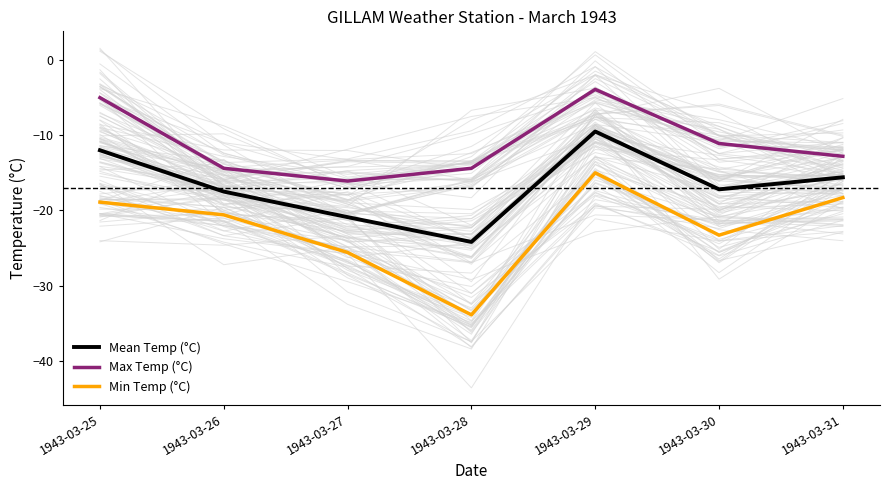

Does the chart have visible grid lines?

No